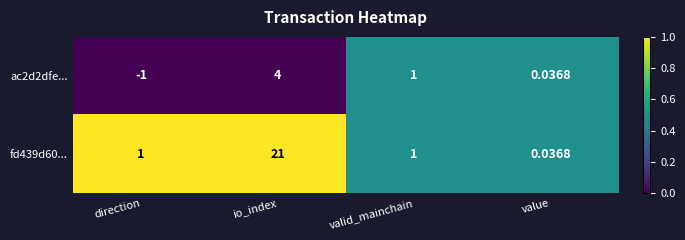

At which label is ac2d2dfe... closest to 1?

valid_mainchain